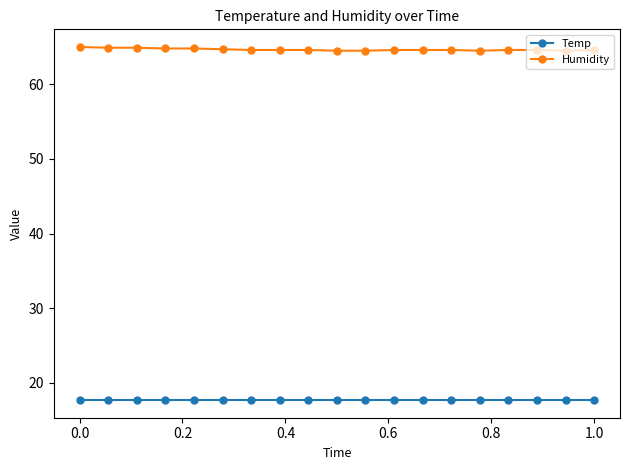

Which series has the largest range (max minus min)?

Humidity